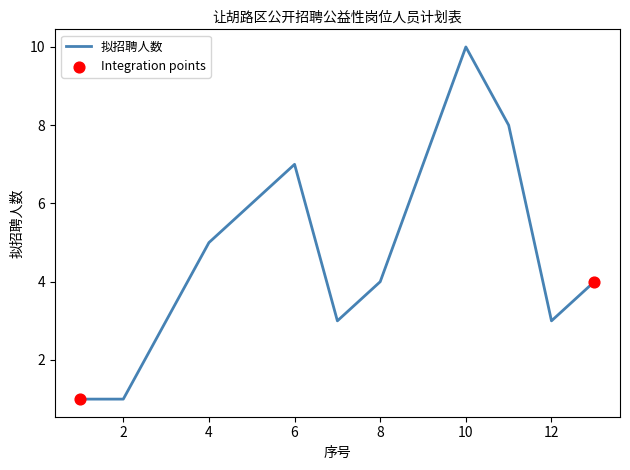

What is the difference between the maximum and minimum values?

9